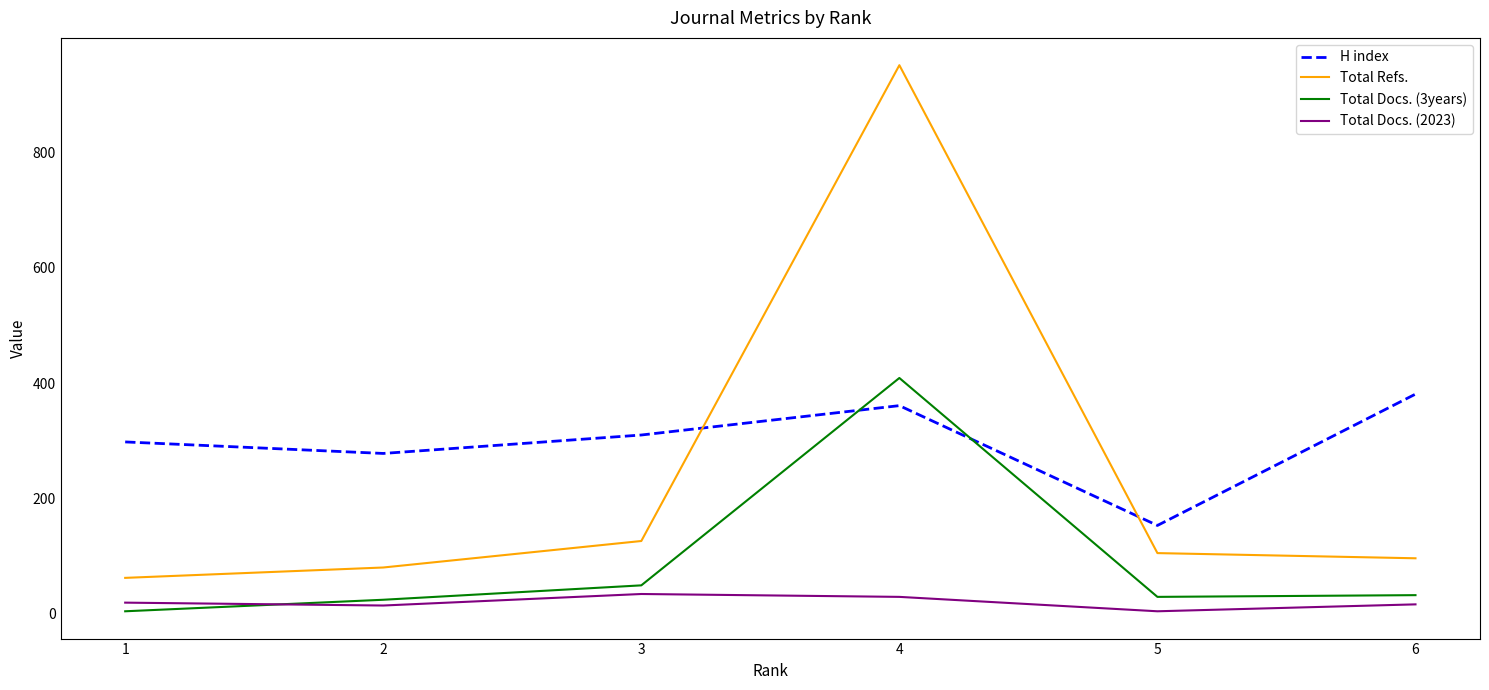

Between 2 and 4, which series saw the biggest shift?

Total Refs.